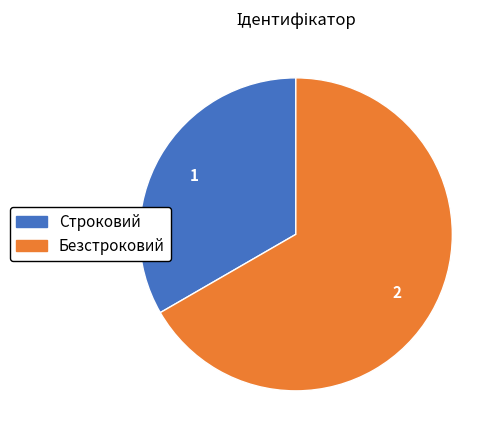

Does Строковий account for over 50% of the chart?

No